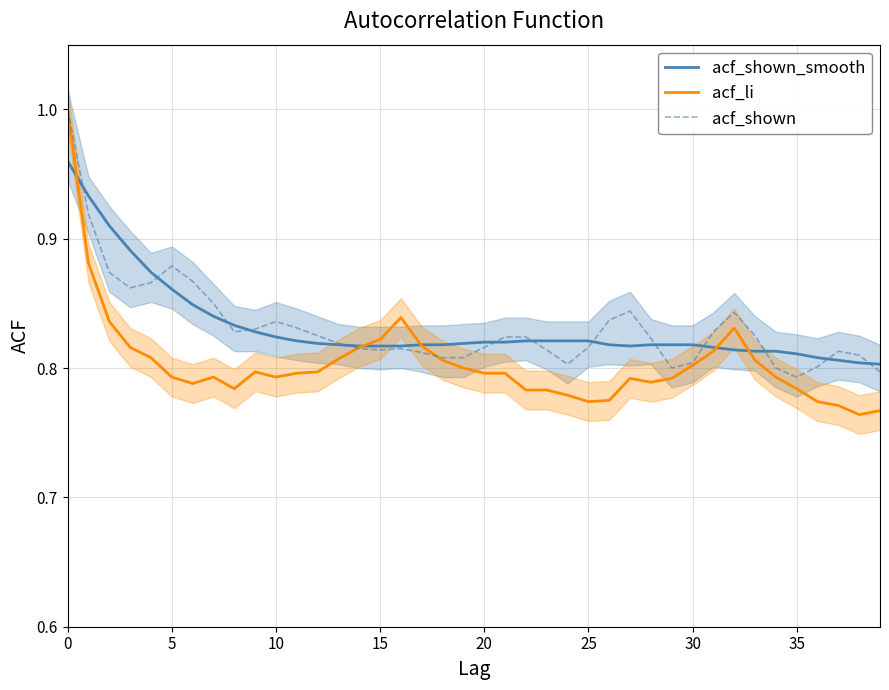

The value of acf_shown at 30 is 0.8. True or false?

True